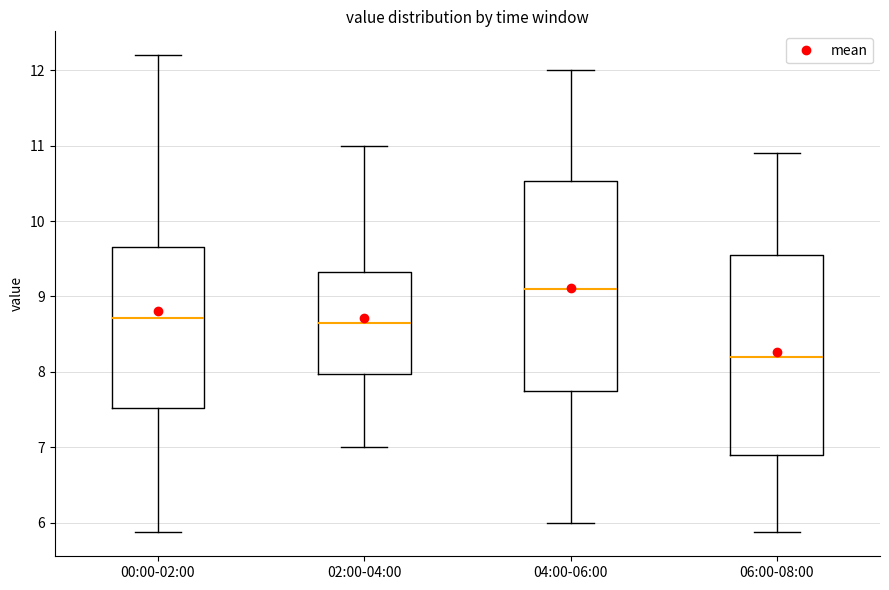

Reading left to right, transcribe this box plot: for each box, give where its median line is, the range the box spans, and where its two whiskers end, as read against the y-axis. The values are not printed on the chart, so give them approximately, as read against the axis.

00:00-02:00: median 8.7, box 7.5 to 9.7, whiskers 5.9 to 12.2
02:00-04:00: median 8.7, box 8.0 to 9.3, whiskers 7.0 to 11.0
04:00-06:00: median 9.1, box 7.8 to 10.5, whiskers 6.0 to 12.0
06:00-08:00: median 8.2, box 6.9 to 9.6, whiskers 5.9 to 10.9